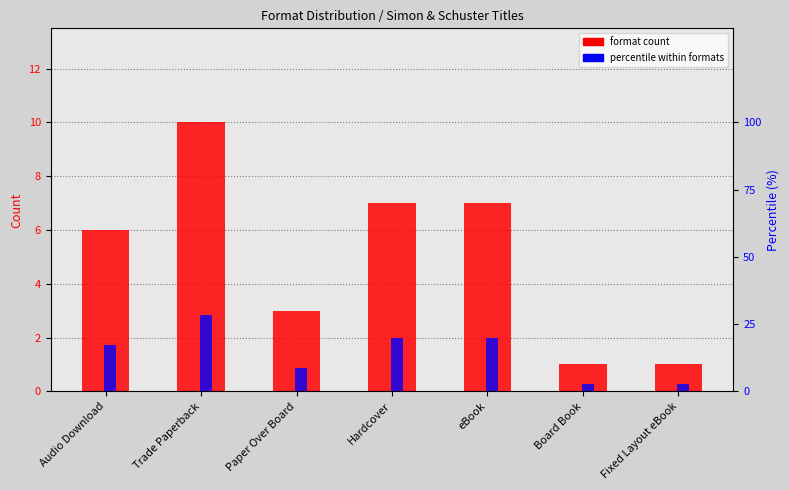

Read the percentile within formats value at Audio Download.

17.1